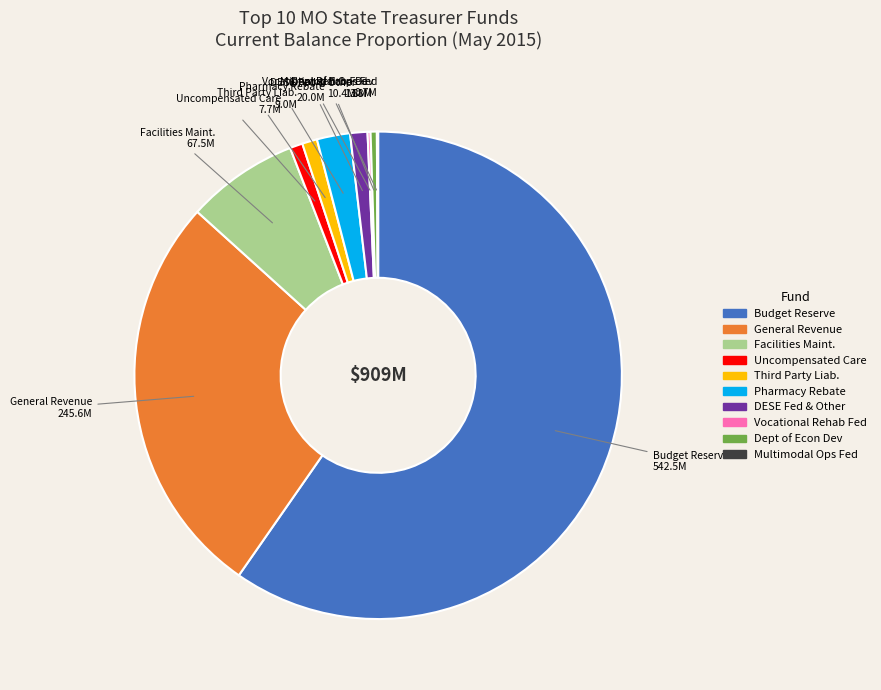

Does any single category account for the majority?

Yes